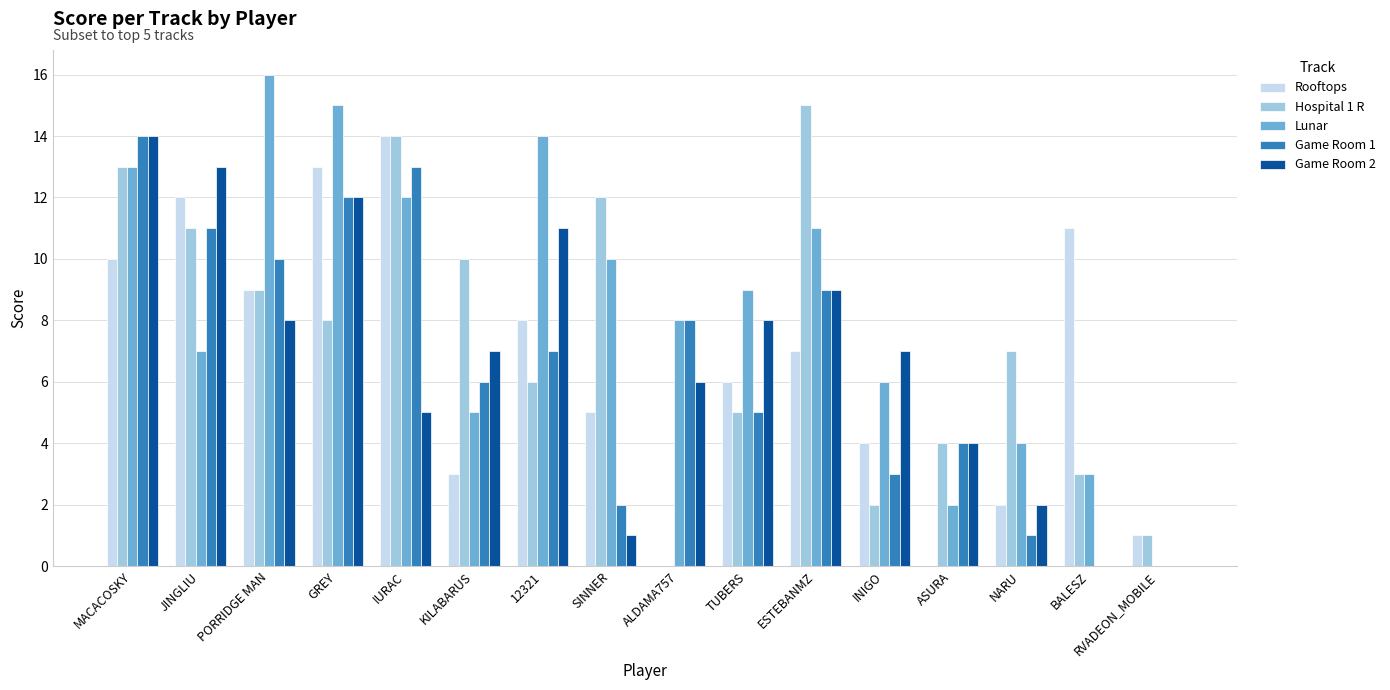

What is the highest value of the Game Room 2 series?

14